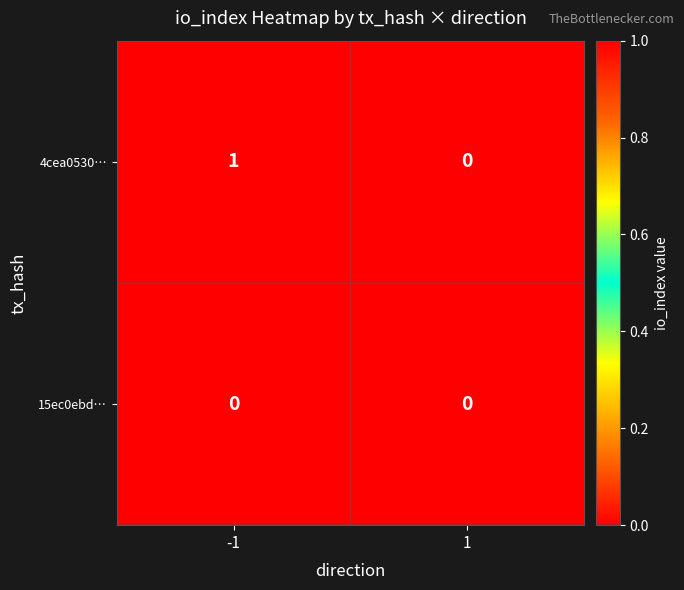

Which series has the largest total across all categories?

4cea0530…